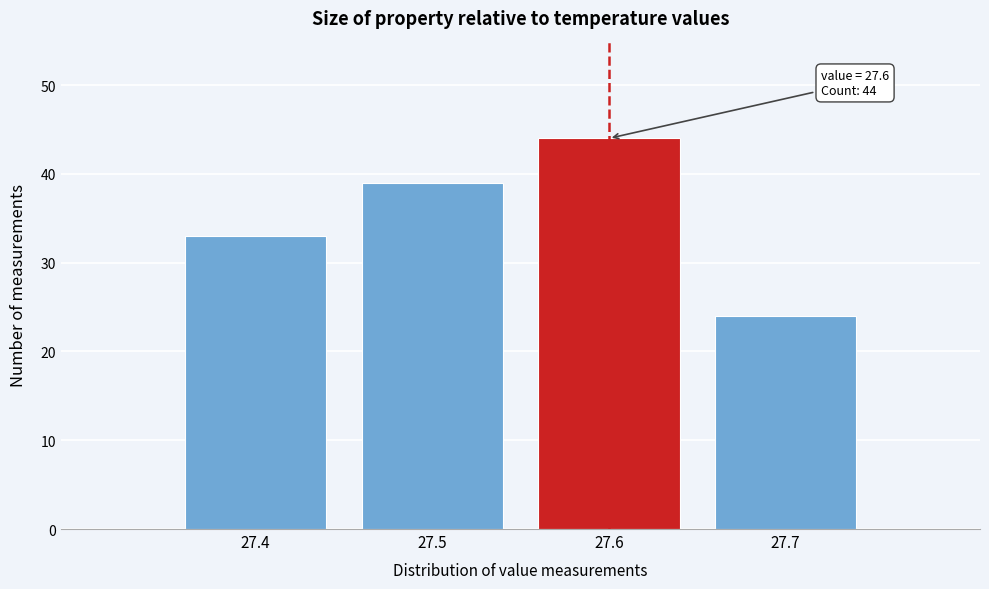

Over which range of the x-axis is the bar tallest?

27.55 to 27.65